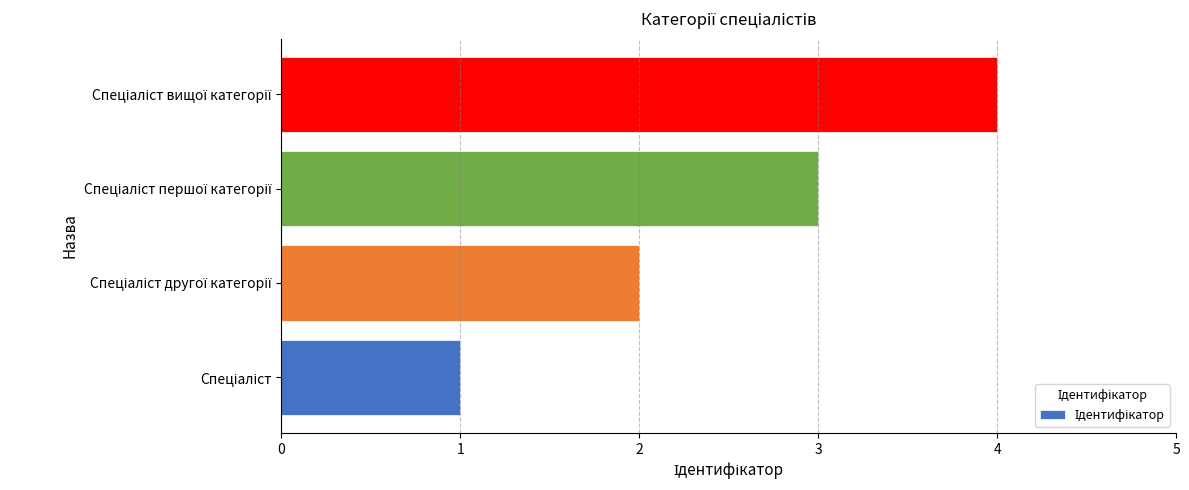

What is the sum of all values?

10